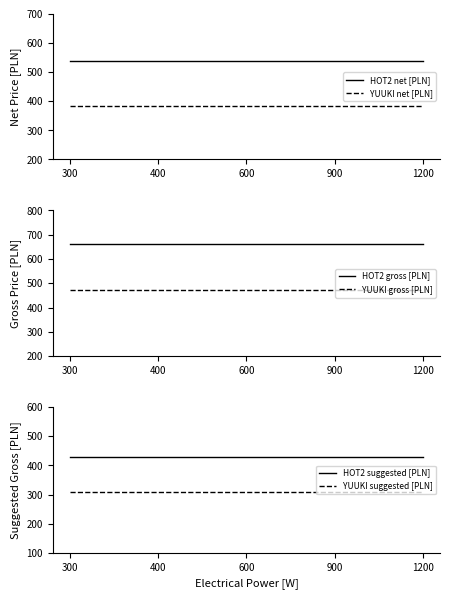

Which series changed the most between 600 and 900?

HOT2 net [PLN]